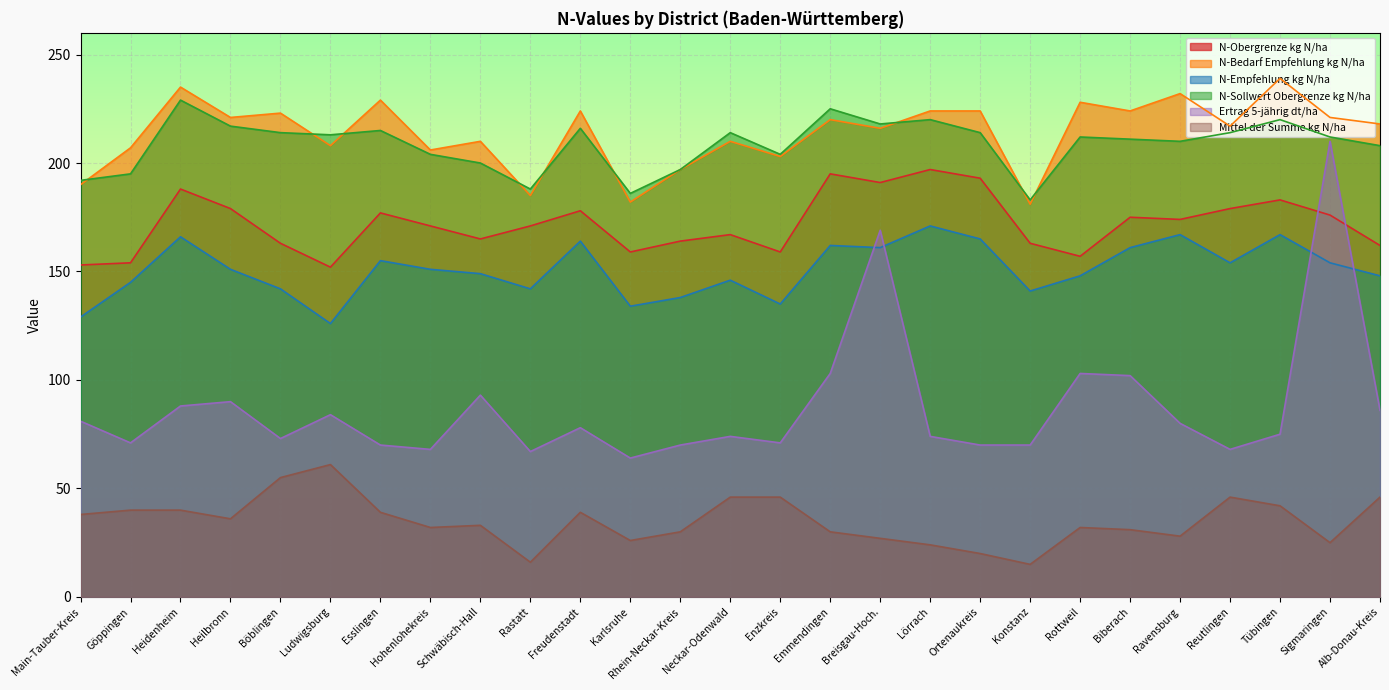

Rank the series at Sigmaringen from highest to lowest value.

N-Bedarf Empfehlung kg N/ha, N-Sollwert Obergrenze kg N/ha, Ertrag 5-jährig dt/ha, N-Obergrenze kg N/ha, N-Empfehlung kg N/ha, Mittel der Summe kg N/ha